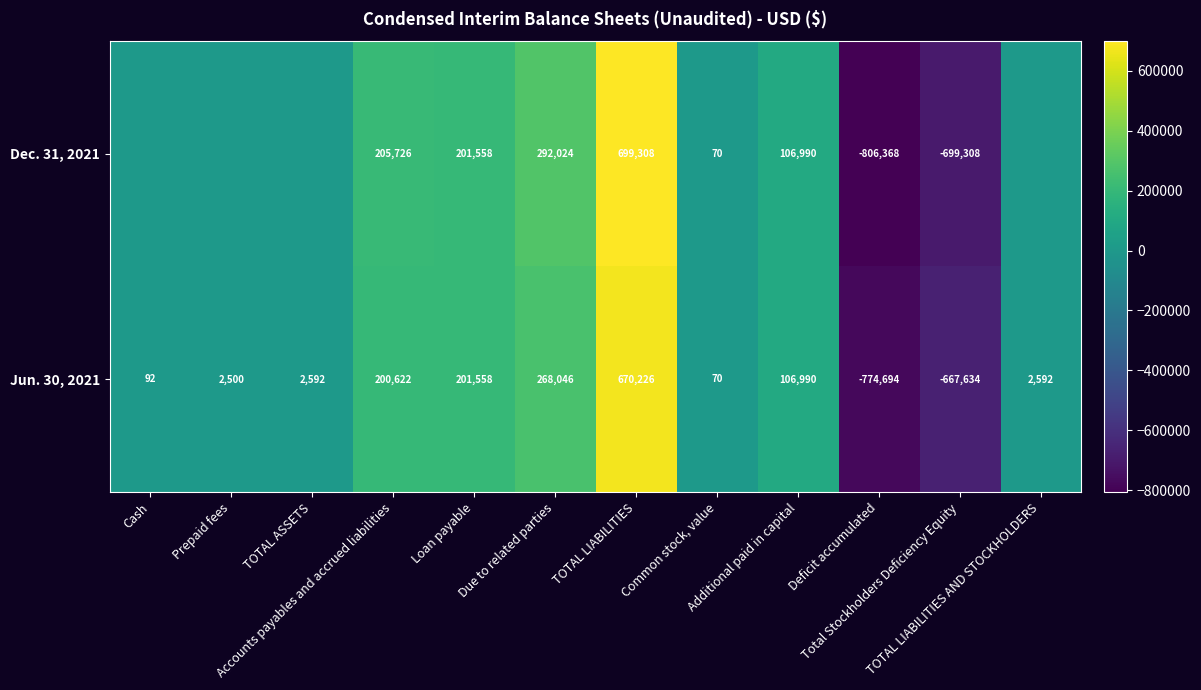

What is the highest value of the Jun. 30, 2021 series?

670226